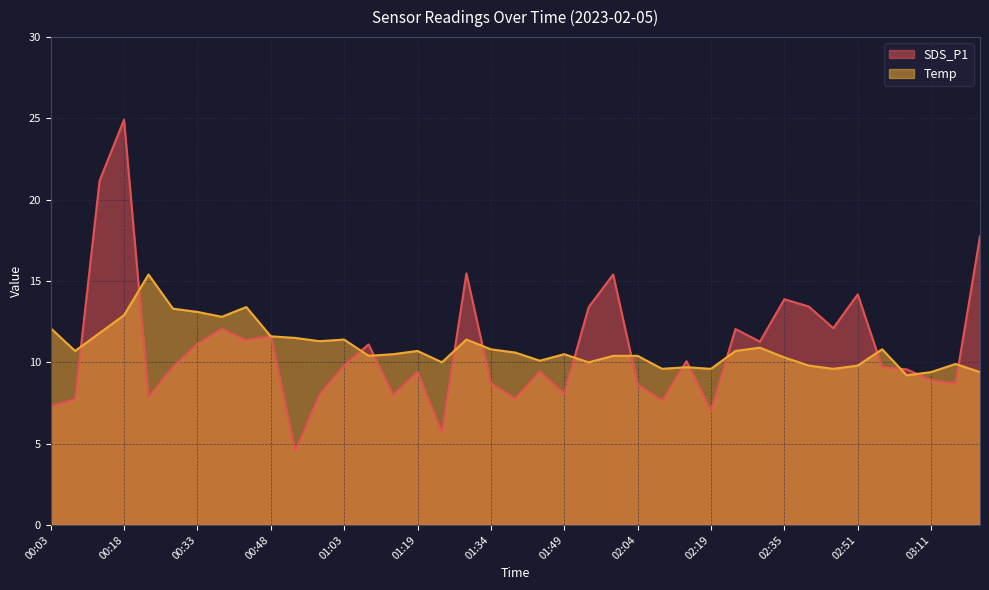

Is it true that SDS_P1 equals 11.6 at 02:04?

False